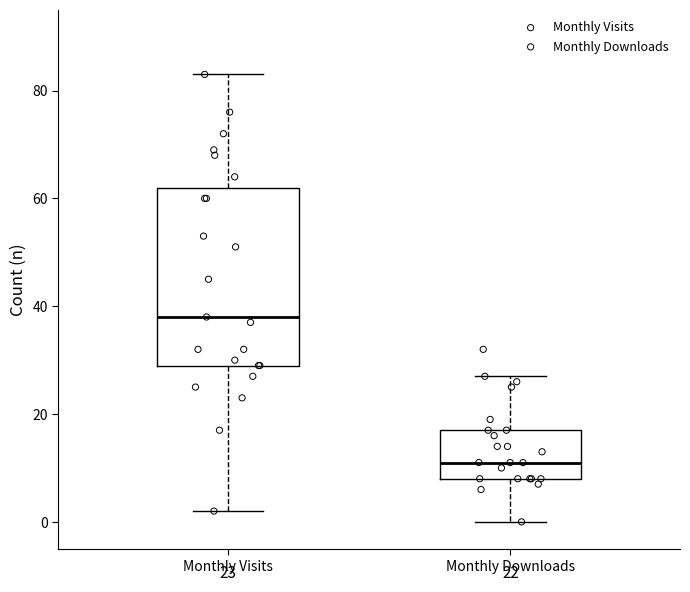

Which box's median line is the lowest?

Monthly Downloads